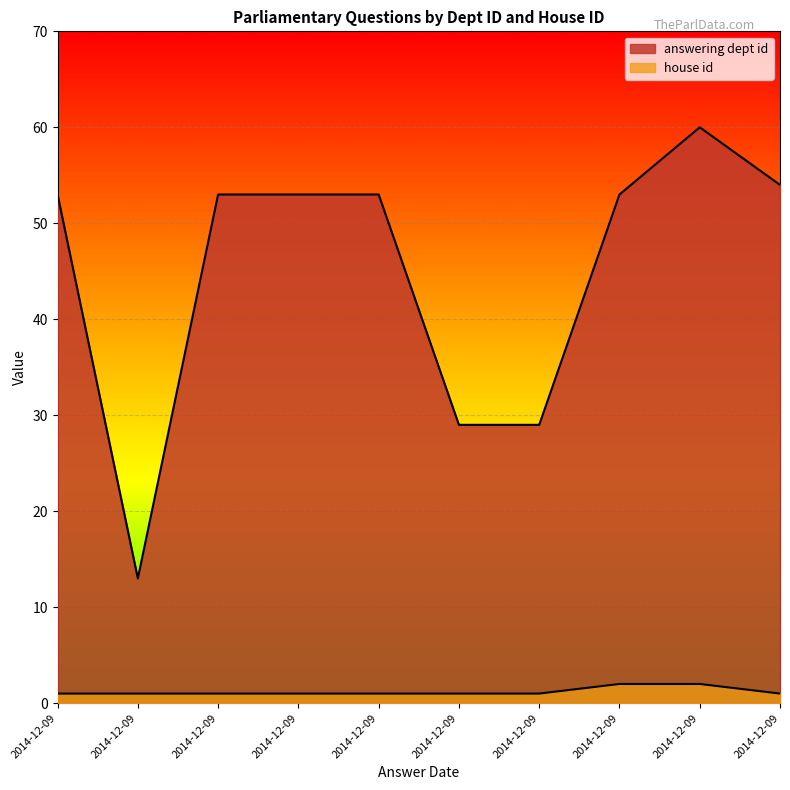

Reading left to right, list all the values displayed in this chart.

answering dept id: 2014-12-09=53	2014-12-09=13	2014-12-09=53	2014-12-09=53	2014-12-09=53	2014-12-09=29	2014-12-09=29	2014-12-09=53	2014-12-09=60	2014-12-09=54
house id: 2014-12-09=1	2014-12-09=1	2014-12-09=1	2014-12-09=1	2014-12-09=1	2014-12-09=1	2014-12-09=1	2014-12-09=2	2014-12-09=2	2014-12-09=1